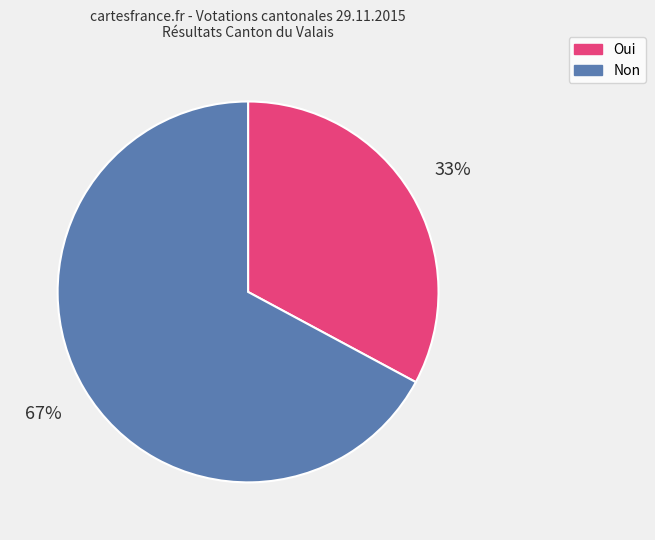

Do Non and Oui together represent more than half of the pie?

Yes